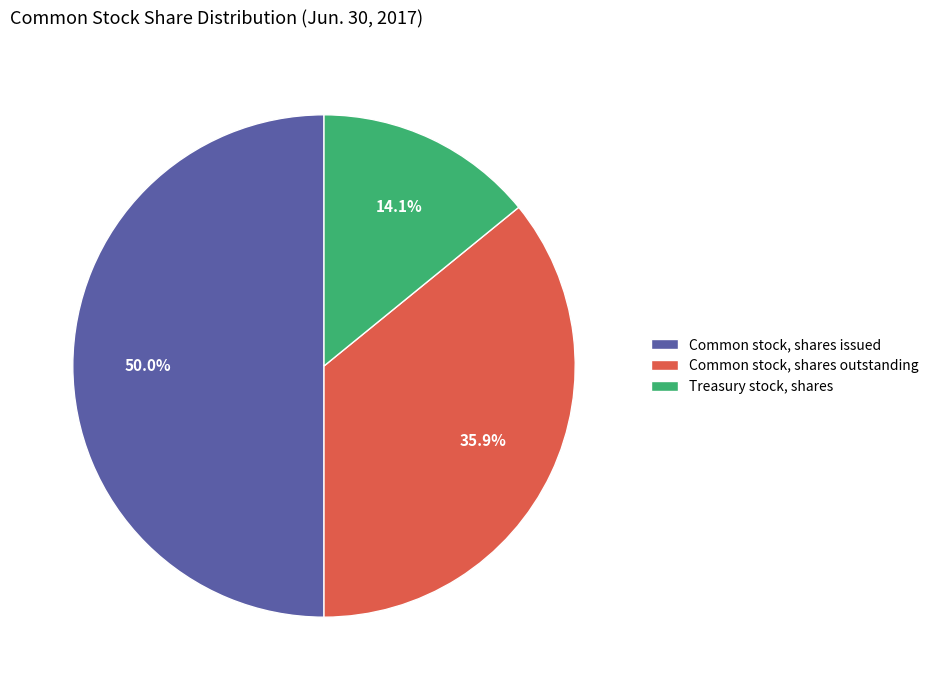

What is the total percentage of Common stock, shares outstanding and Common stock, shares issued?

85.9%